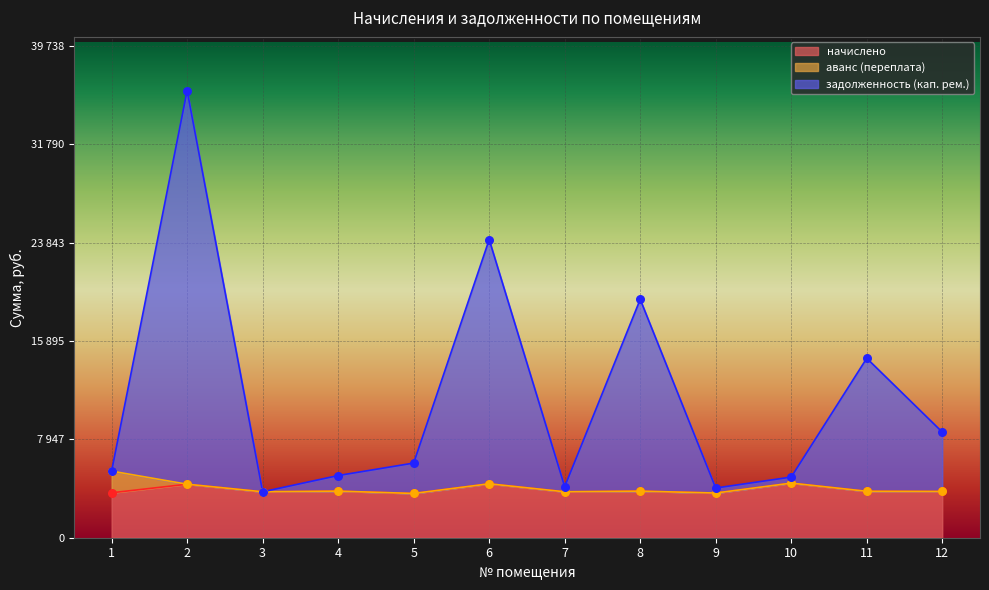

At which category is the sum across all series the highest?

2